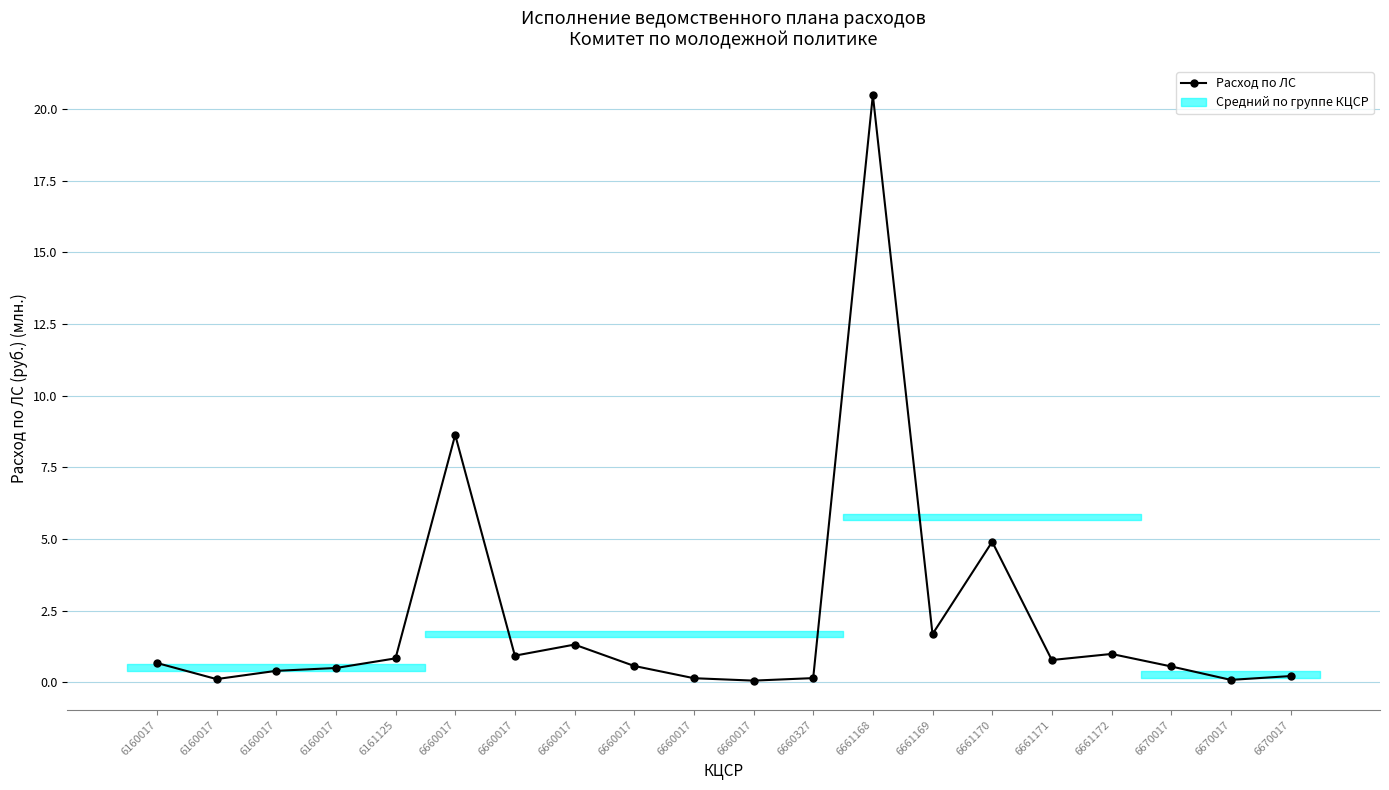

At which label is the value closest to 10?

6660017